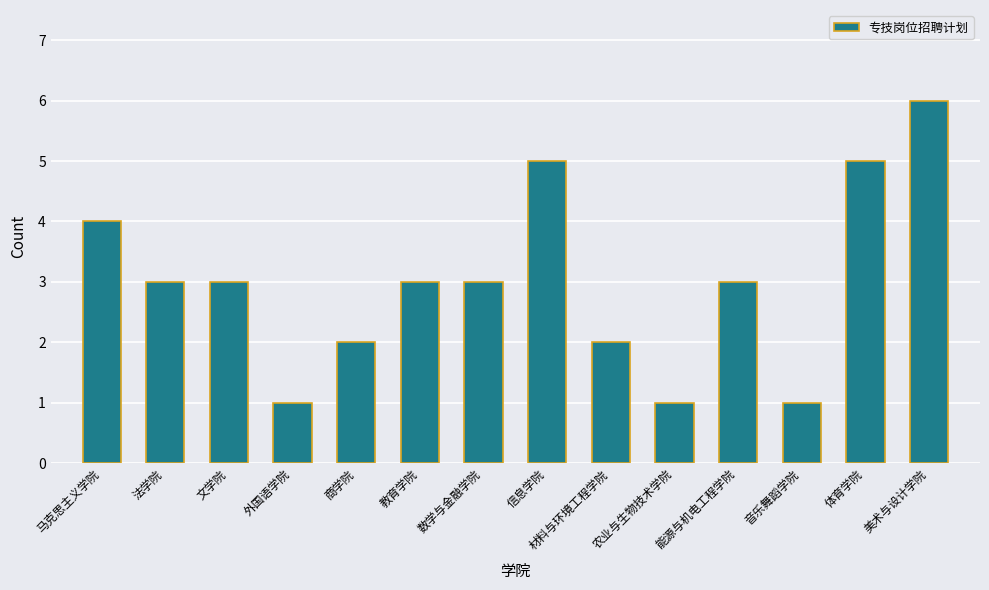

How many bars are there in total?

14